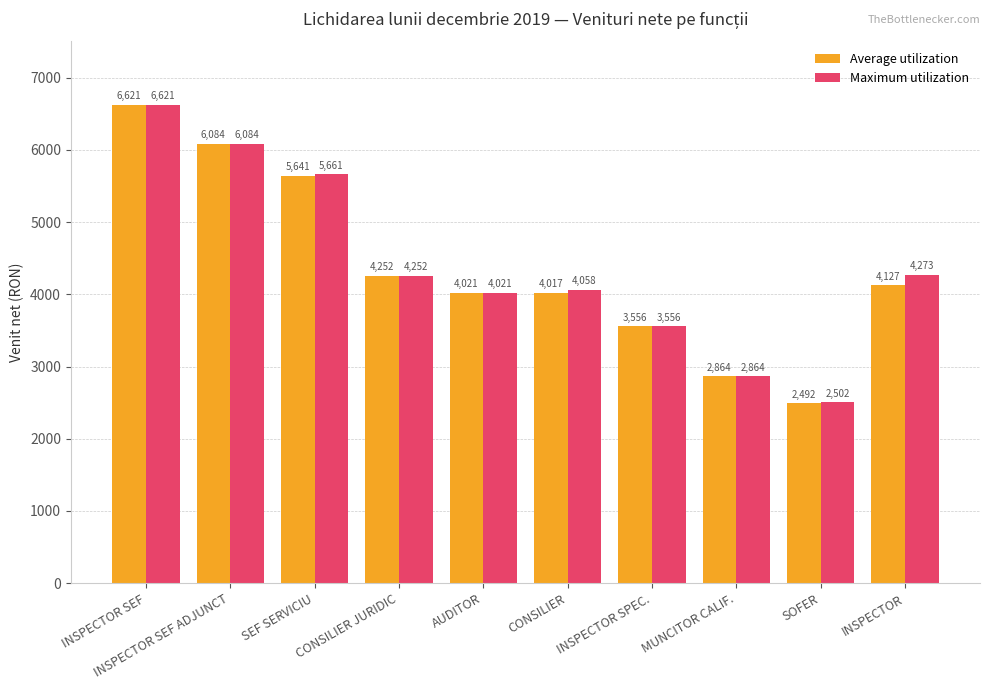

Between INSPECTOR SPEC. and INSPECTOR, which series saw the biggest shift?

Maximum utilization